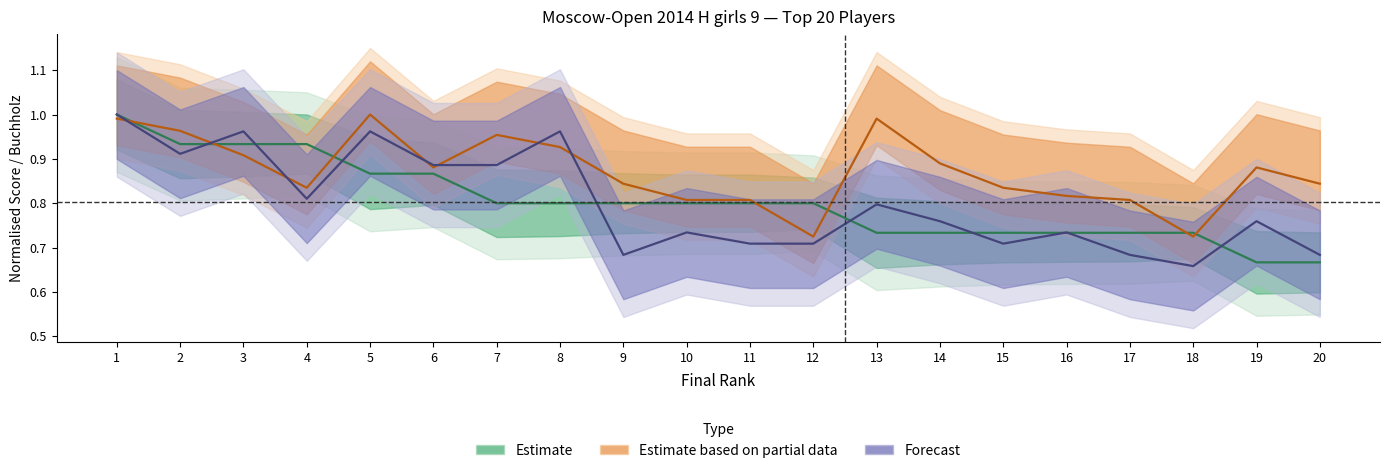

Is it true that BuchholzCut equals 1.6 at 5?

False